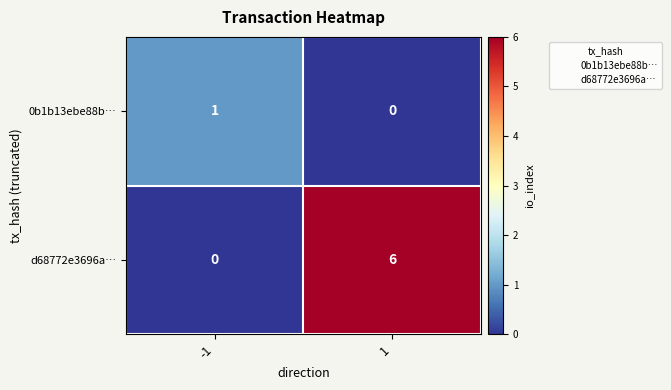

How many data points in d68772e3696a… are less than 6?

1